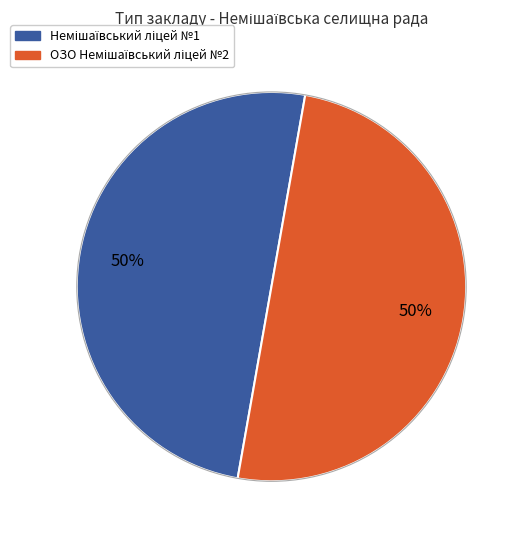

To the nearest percent, what is the average slice percentage?

50%